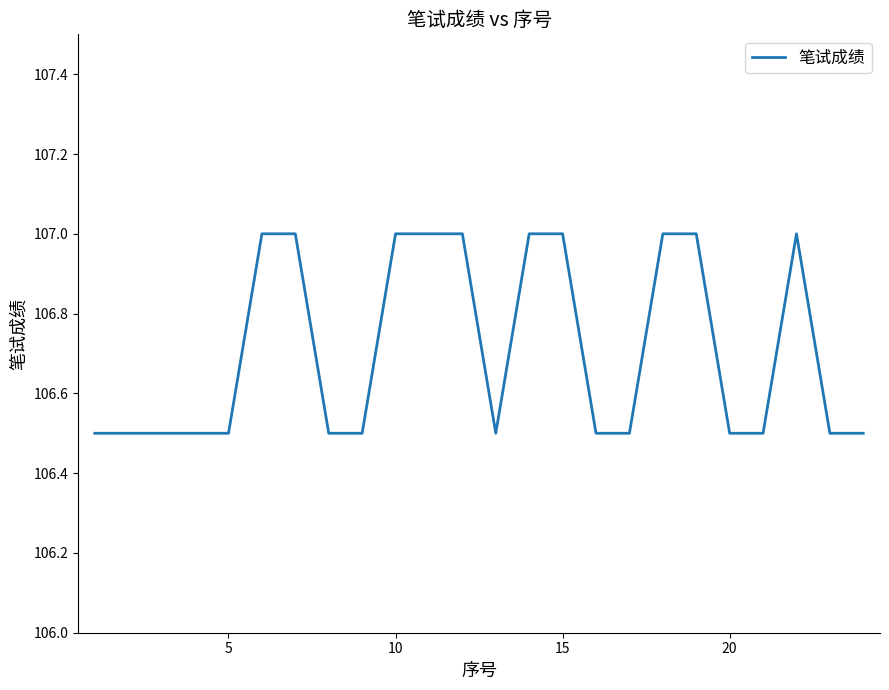

What is the maximum value shown in the chart?

107.0